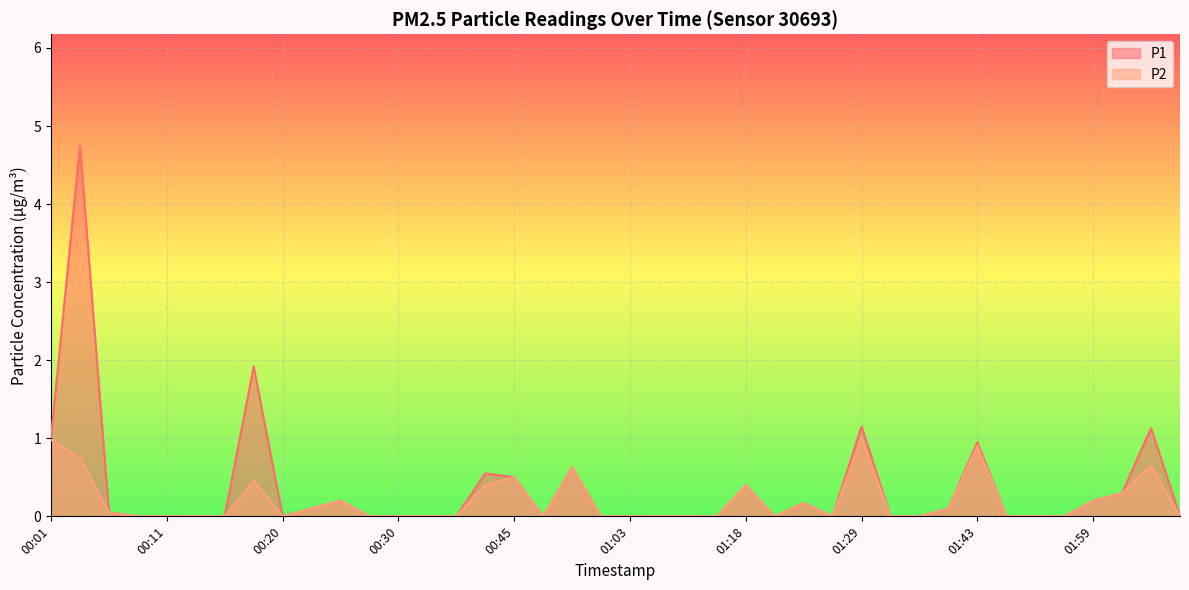

Which series changed the most between 01:03 and 01:54?

P1